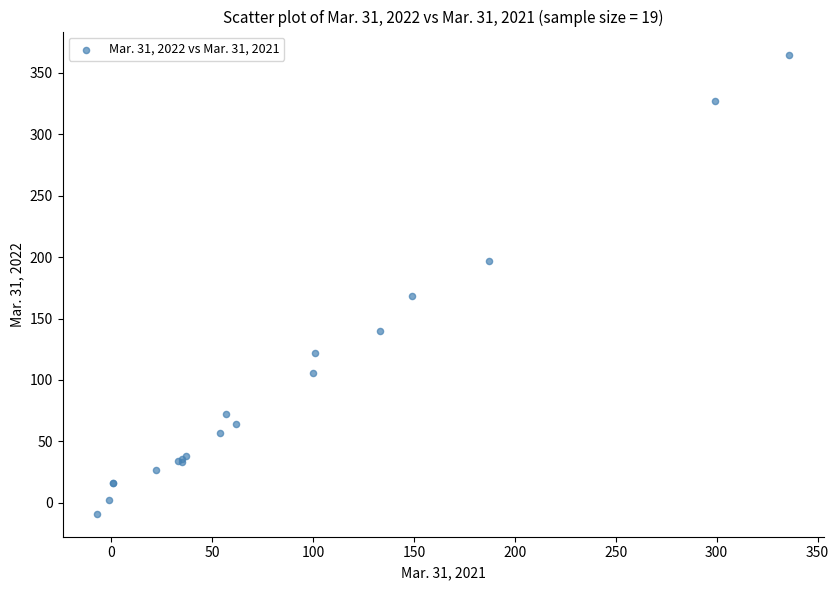

What Y value in the scatter plot is closest to 178?

168